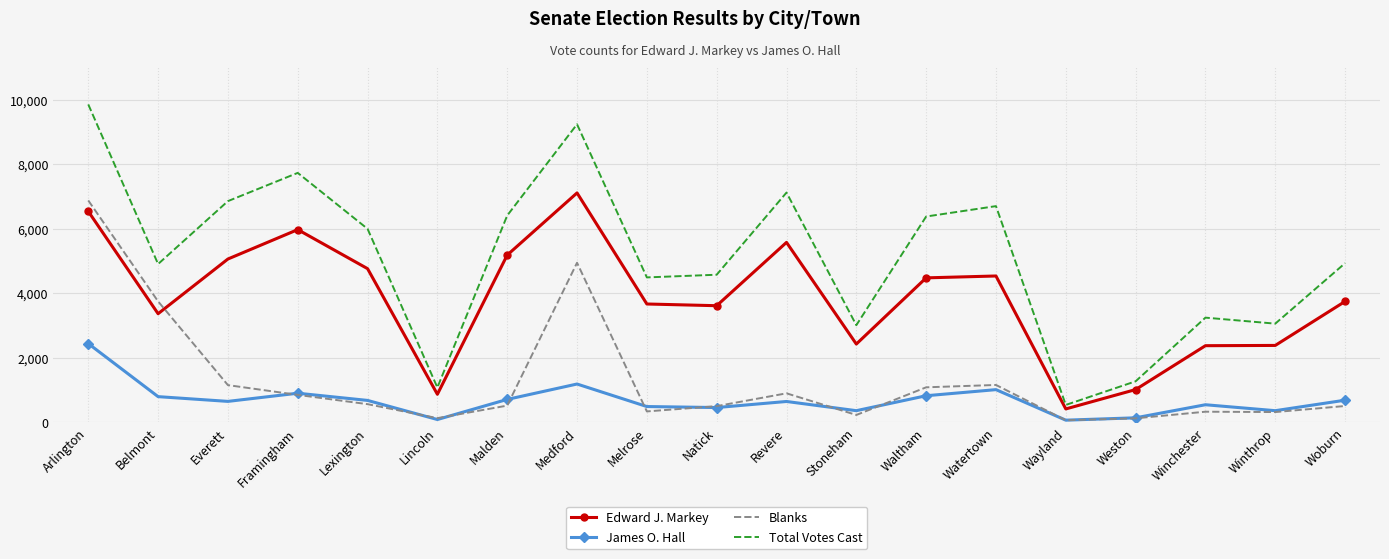

Is it true that Total Votes Cast equals 3240 at Winchester?

True